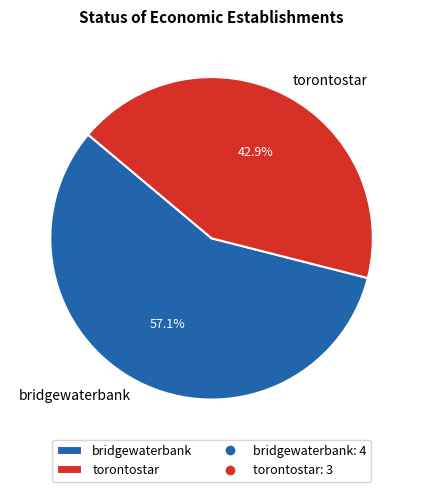

Approximately how many times larger is the value at bridgewaterbank compared to torontostar?

1.3